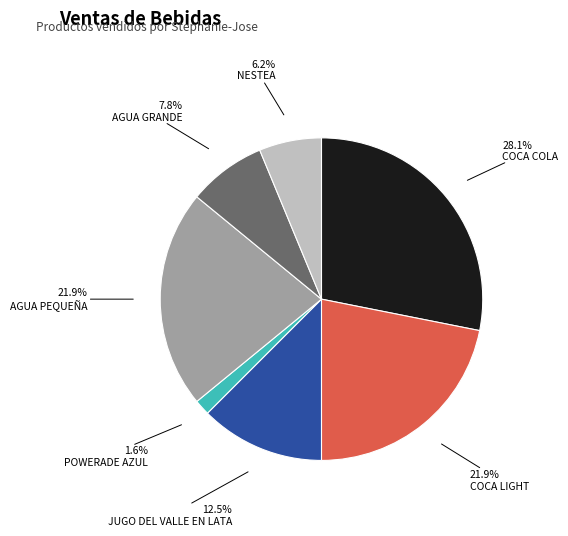

Which slice is the smallest?

POWERADE AZUL